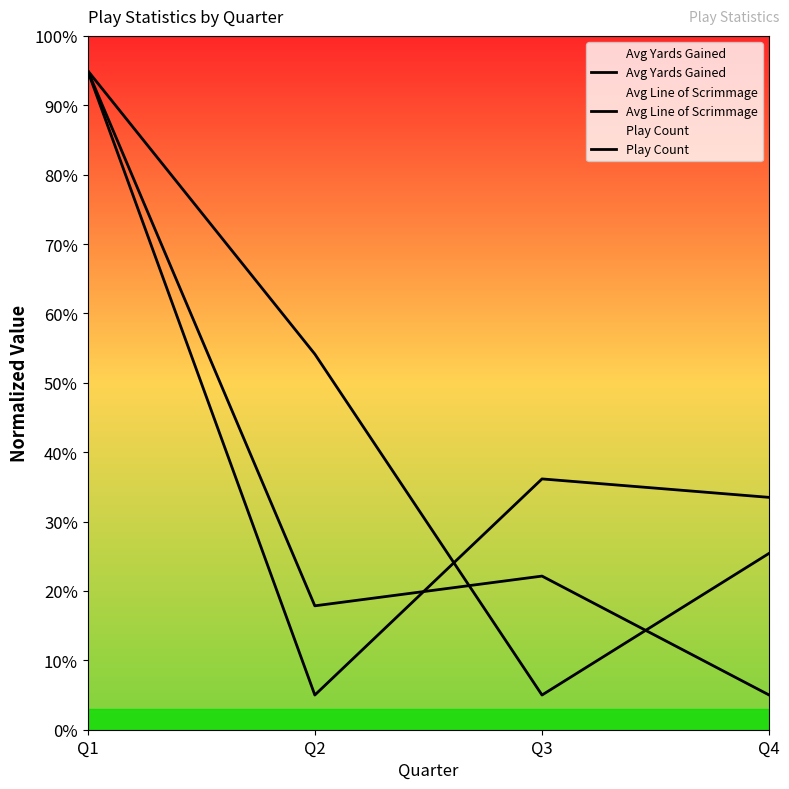

Is it true that Avg Line of Scrimmage equals 5.0 at Q2?

True